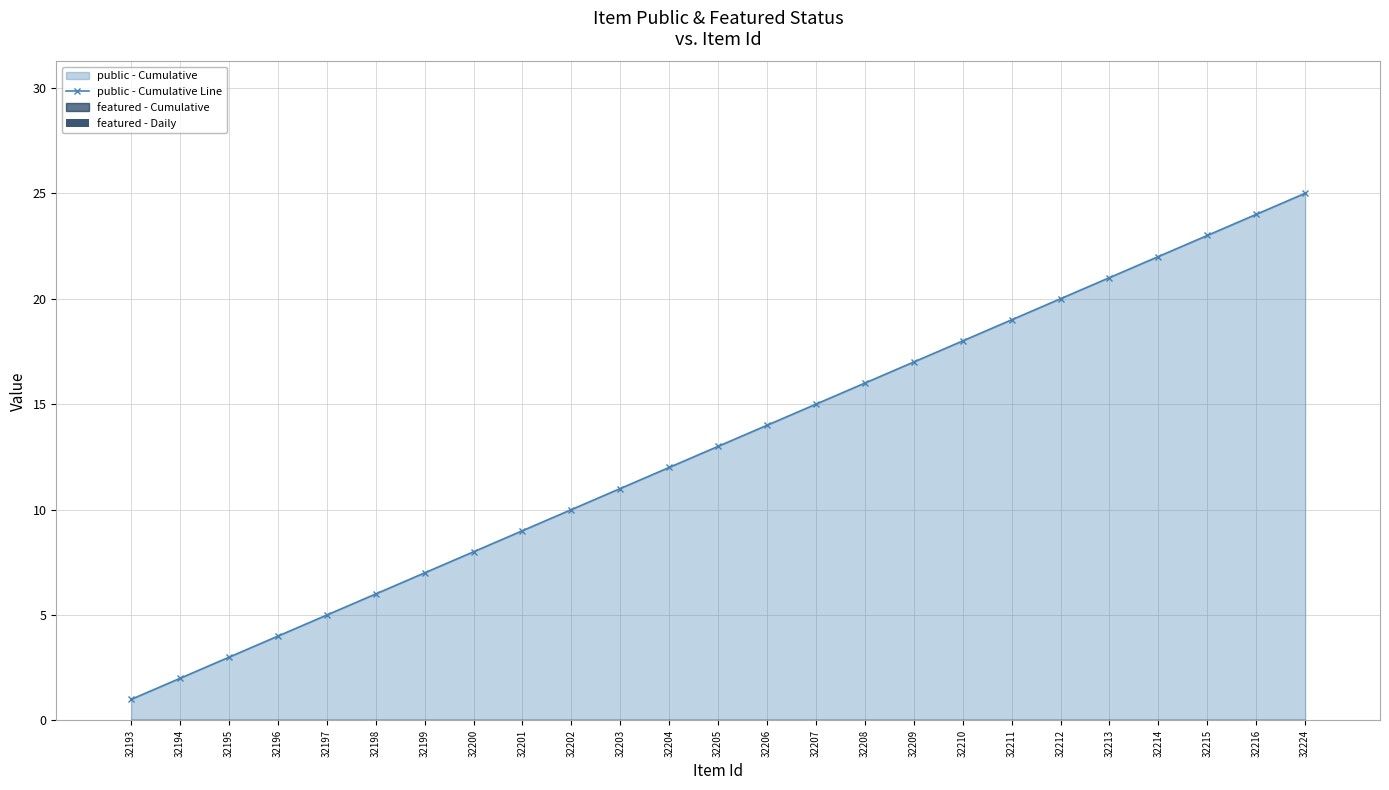

True or false: featured - Daily has a value of 0 at 32207.

True